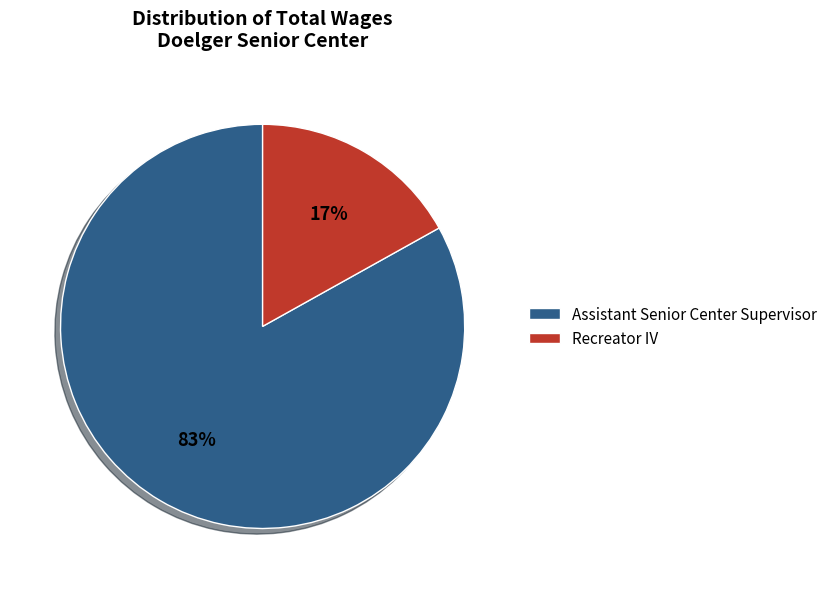

To the nearest percent, what portion does Assistant Senior Center Supervisor represent?

83%